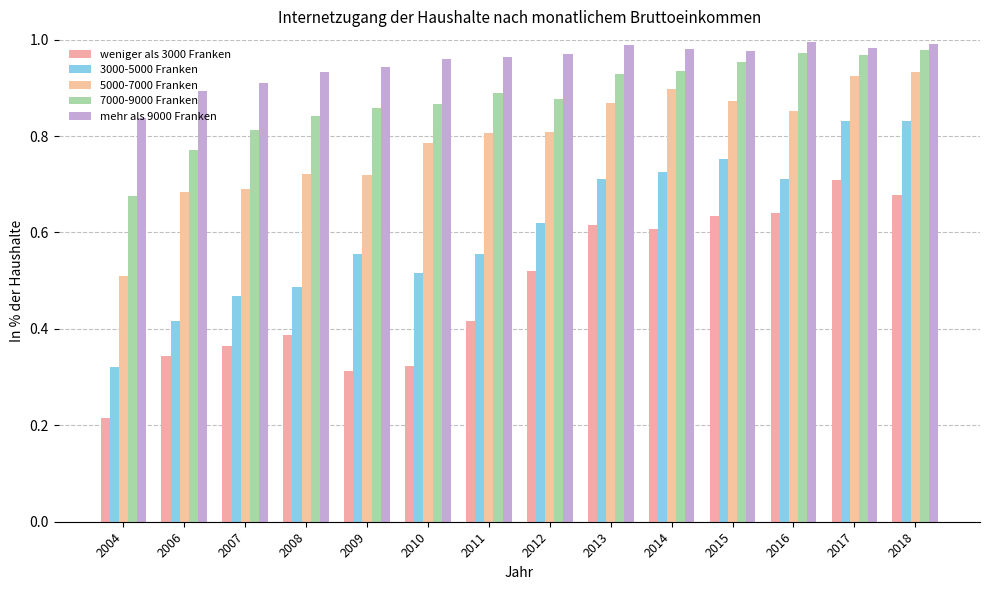

The value of 7000-9000 Franken at 2004 is 0.7. True or false?

True